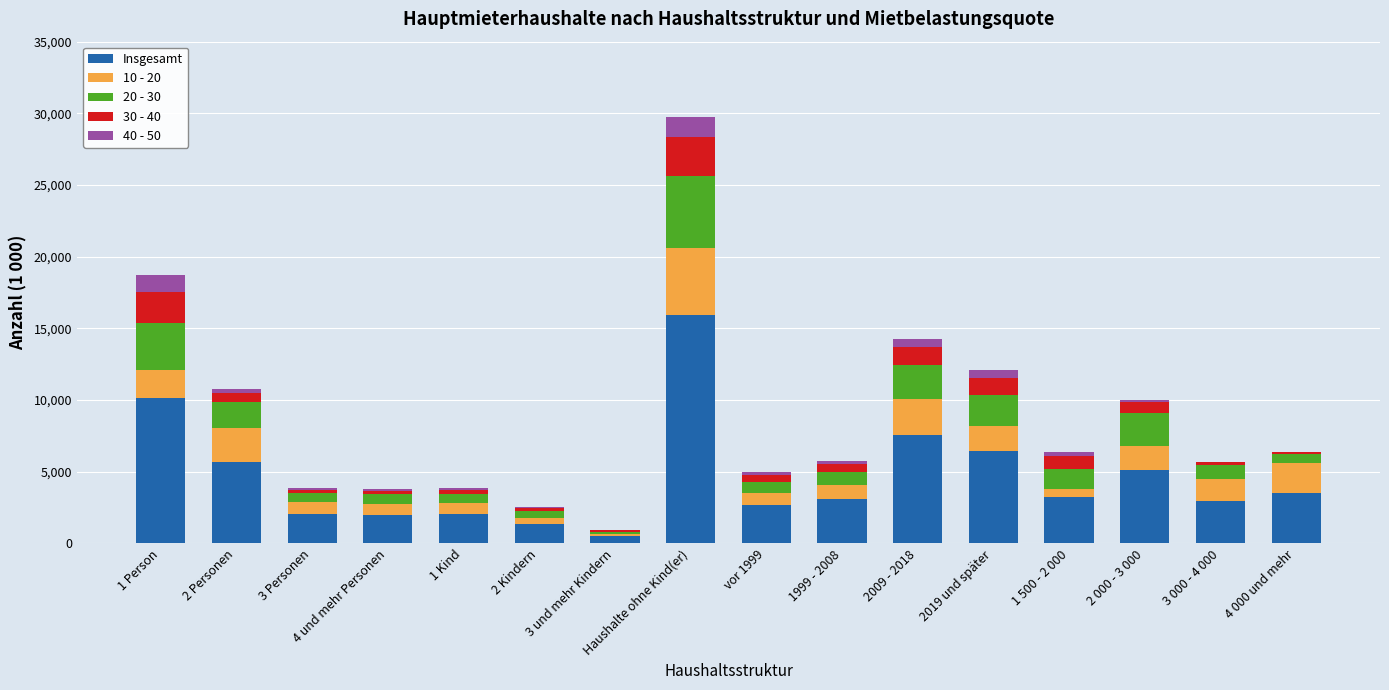

What is the maximum value for Insgesamt?

15920